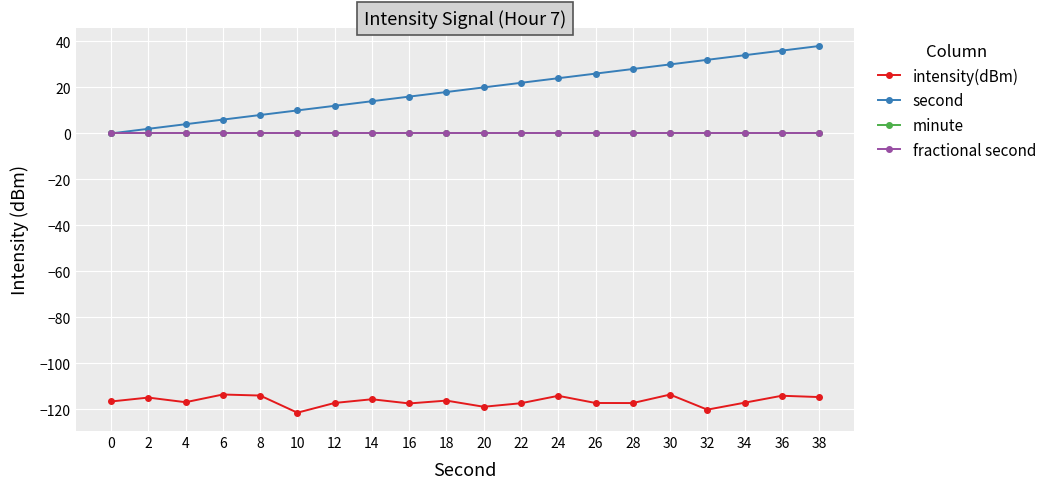

Is this an area chart (filled region under the line)?

No